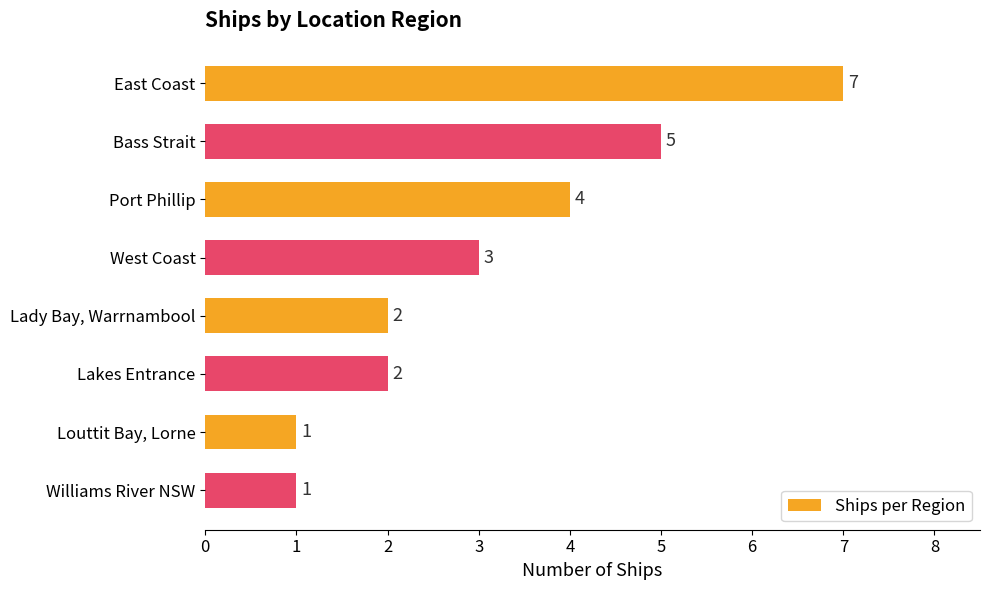

Reading top to bottom, list all the values displayed in this chart.

East Coast=7	Bass Strait=5	Port Phillip=4	West Coast=3	Lady Bay, Warrnambool=2	Lakes Entrance=2	Louttit Bay, Lorne=1	Williams River NSW=1